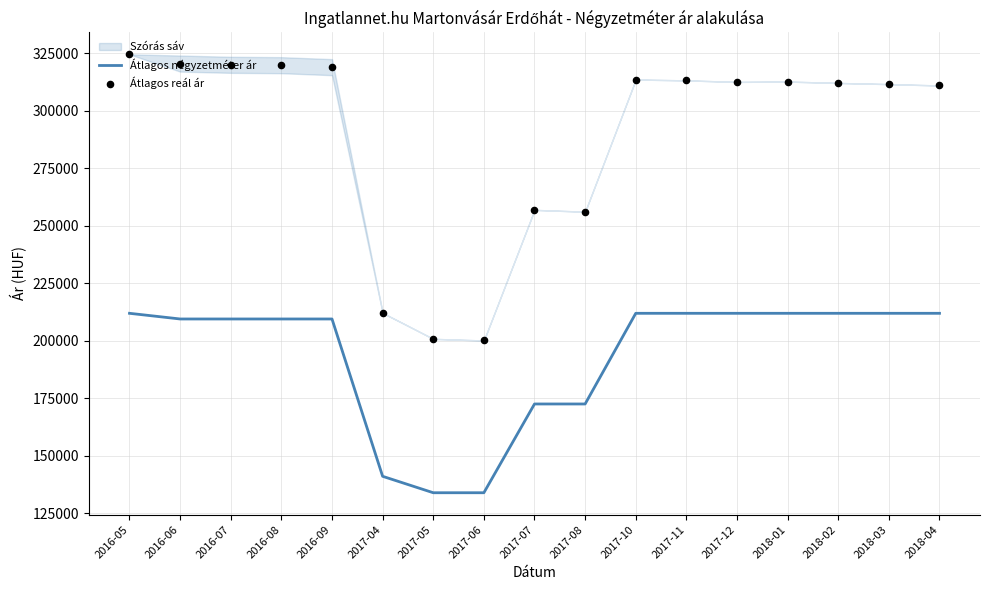

Which series has the largest total across all categories?

Átlagos reál ár